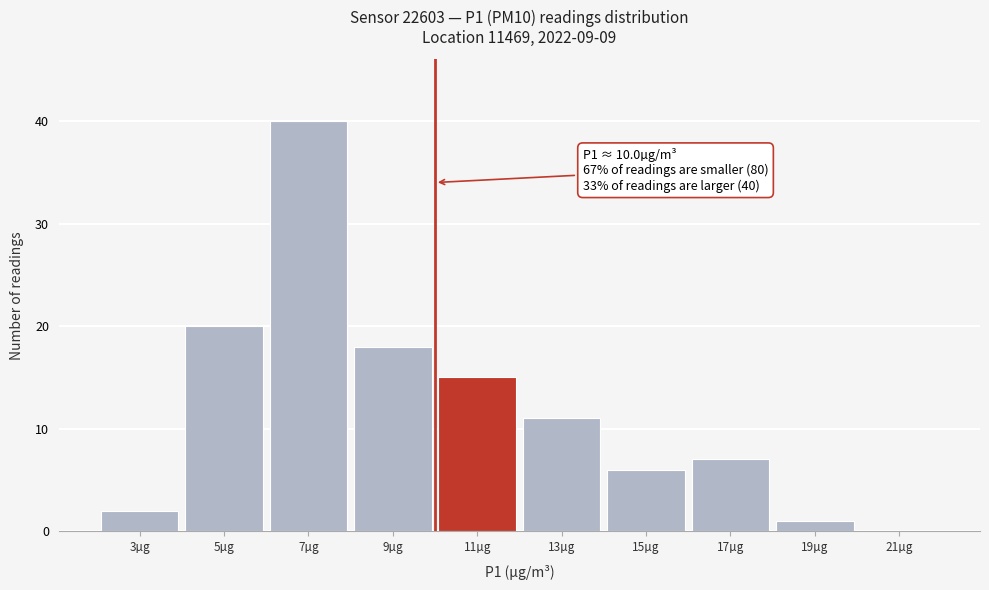

Over which range of the x-axis is the bar tallest?

6 to 8